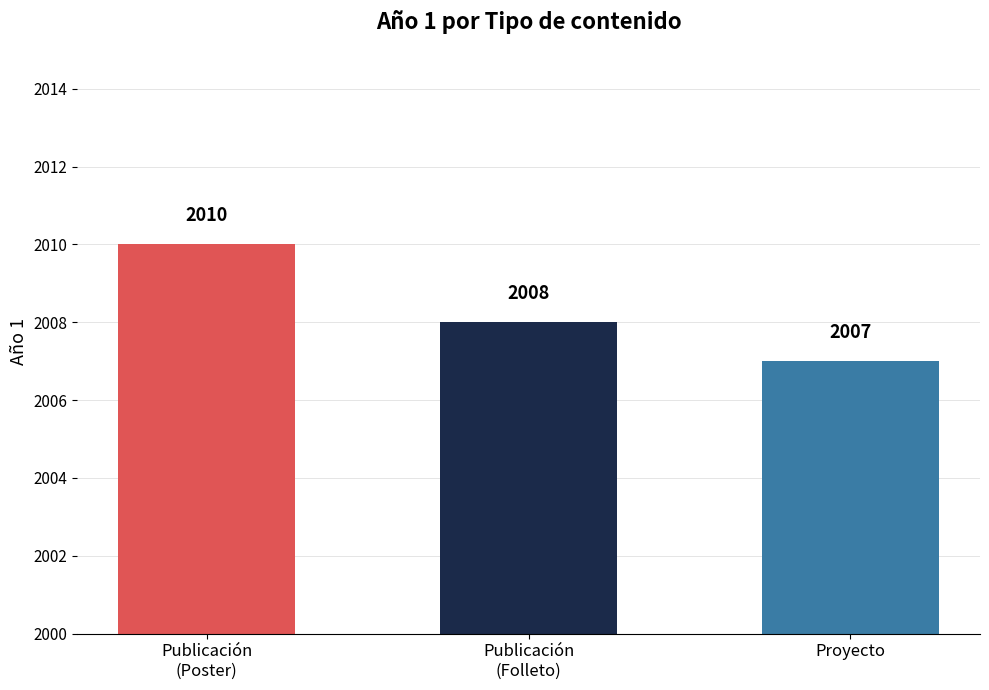

How many values are between 2007 and 2010?

3